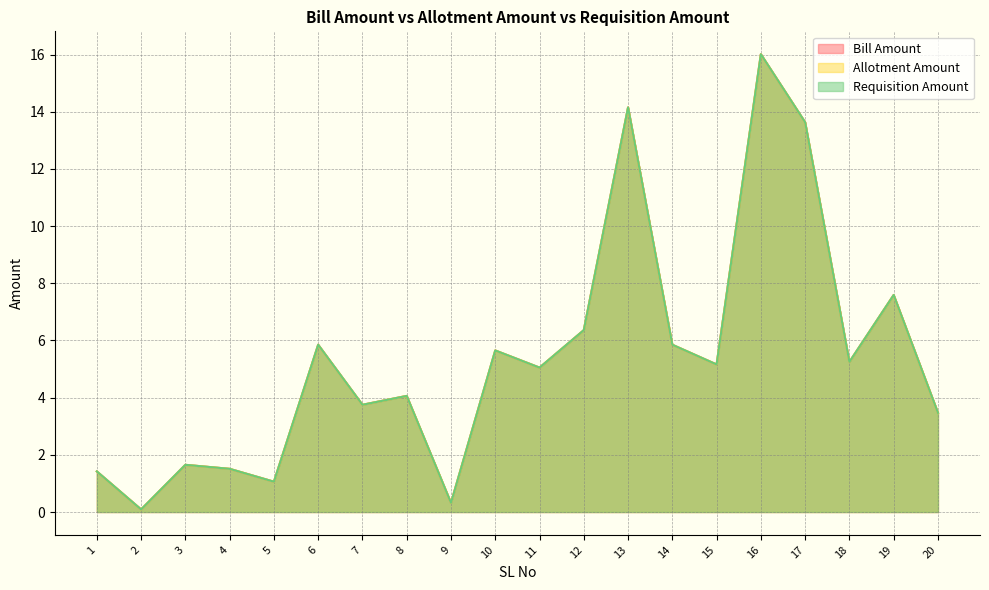

Does the chart have visible grid lines?

Yes